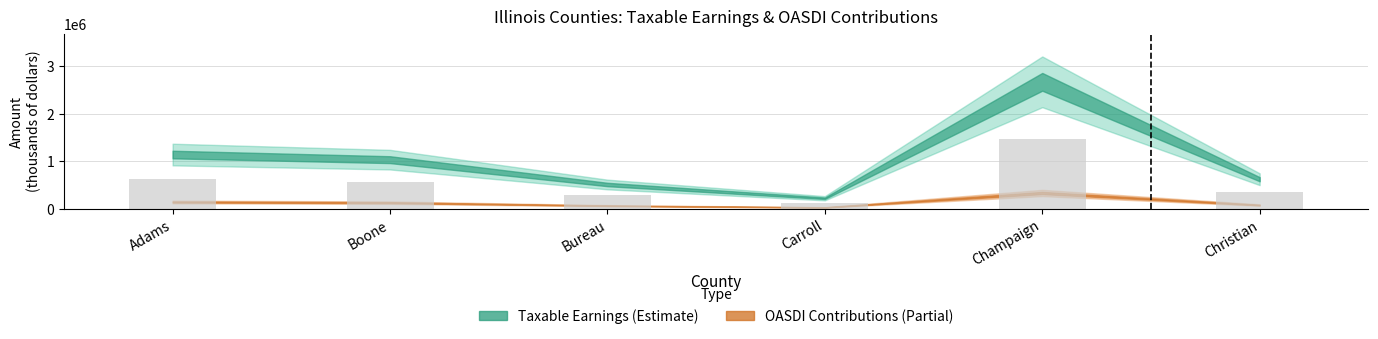

Reading right to left, what are all the values shown in this chart?

Christian=341902.0	Champaign=1471032.2	Carroll=121390.5	Bureau=280711.2	Boone=568674.7	Adams=628020.8